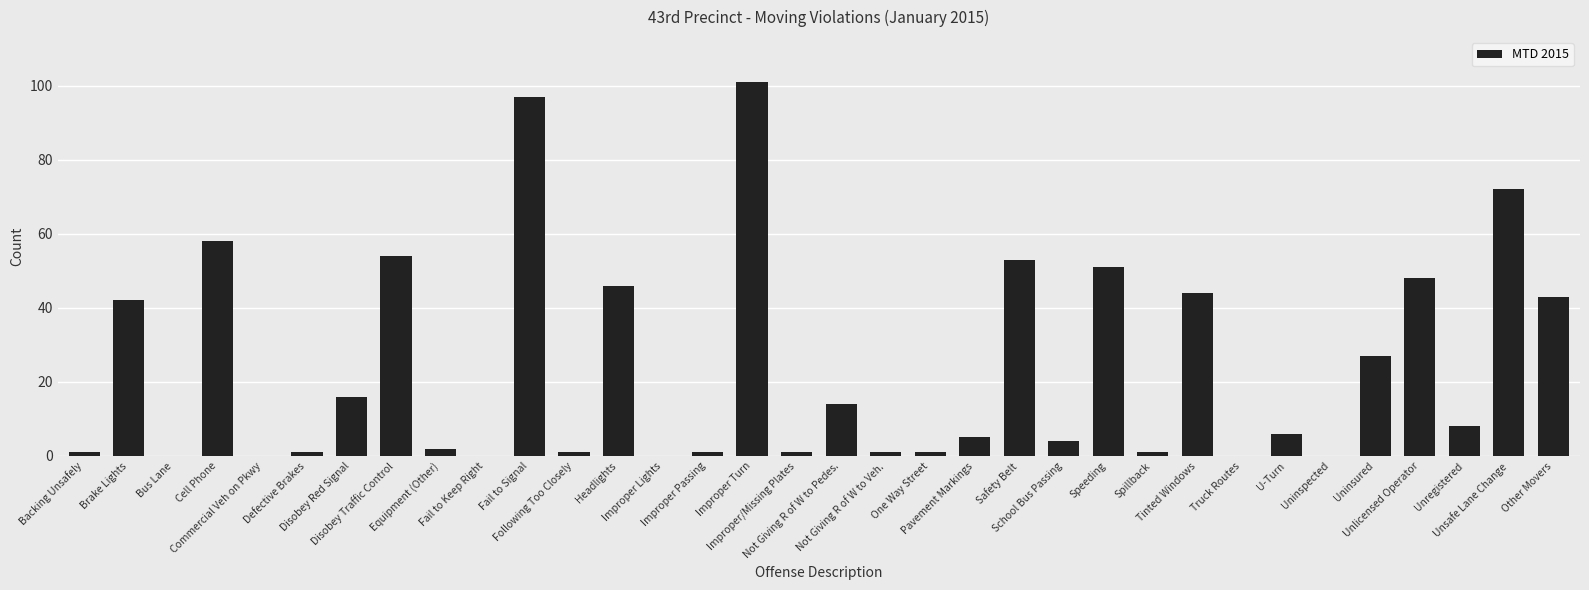

Reading left to right, what are all the values shown in this chart?

1	42	0	58	0	1	16	54	2	0	97	1	46	0	1	101	1	14	1	1	5	53	4	51	1	44	0	6	0	27	48	8	72	43